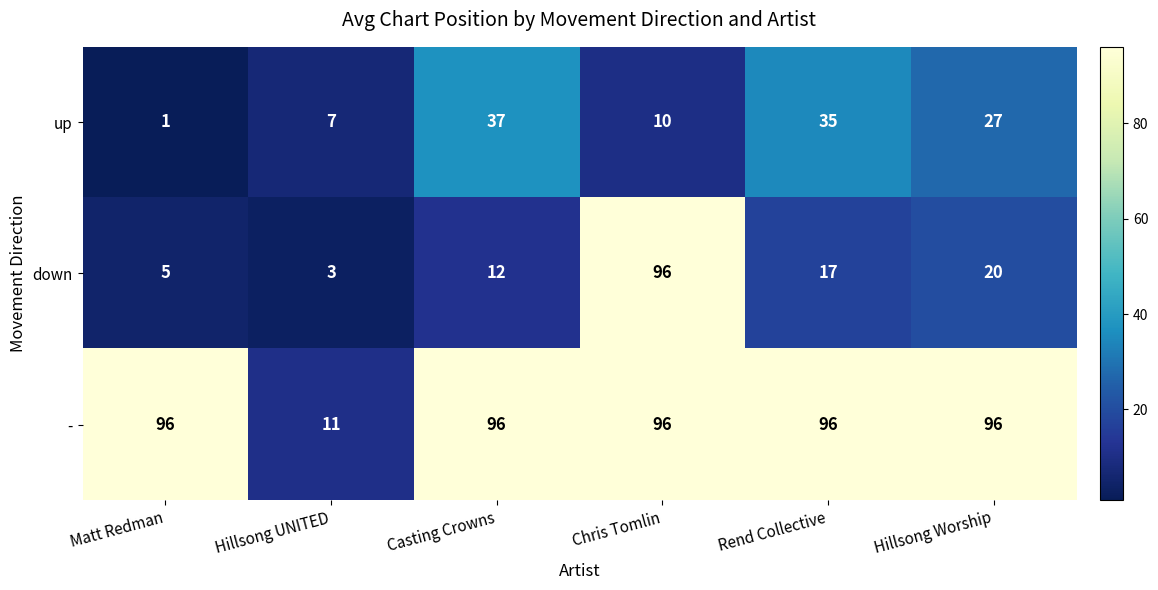

Which series has the widest spread of values?

down